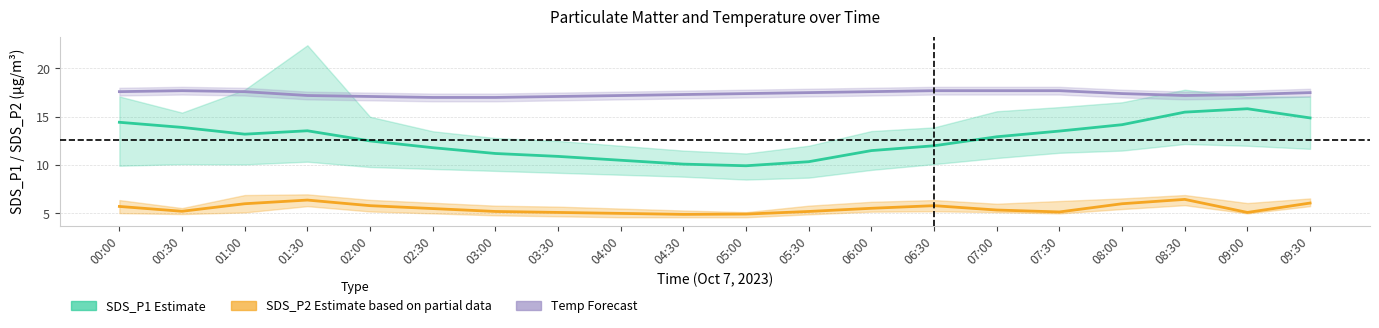

What is the difference between the SDS_P1 Estimate values at 00:00 and 08:30?

1.1